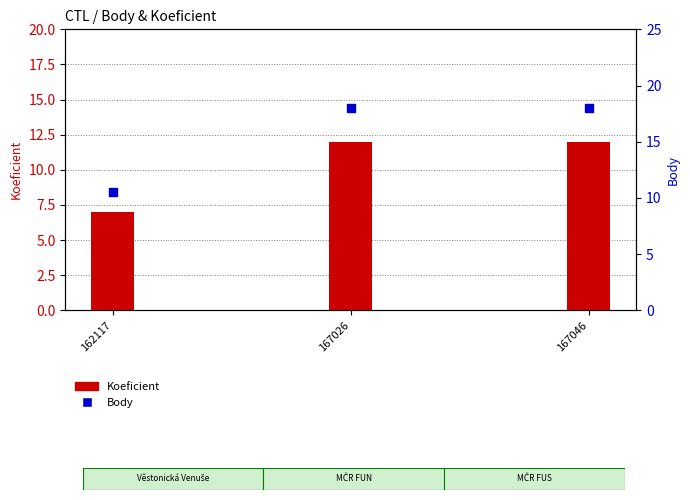

Which series has the widest spread of Y values?

Body